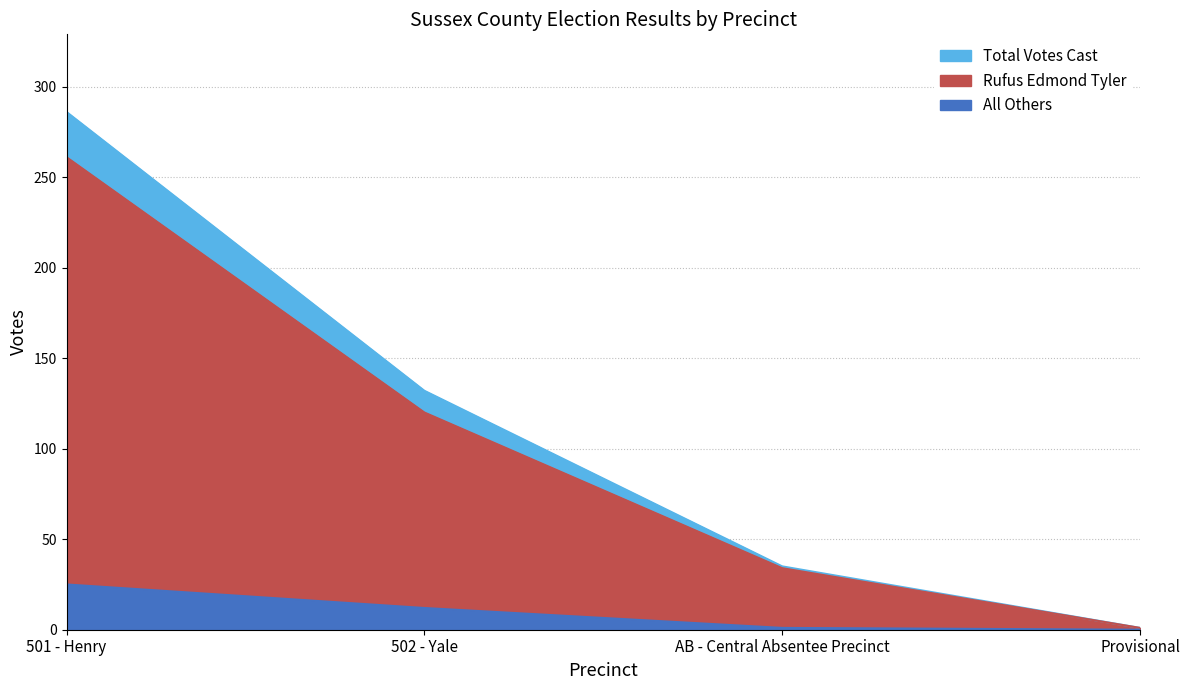

How many Total Votes Cast values are between 35 and 286?

3